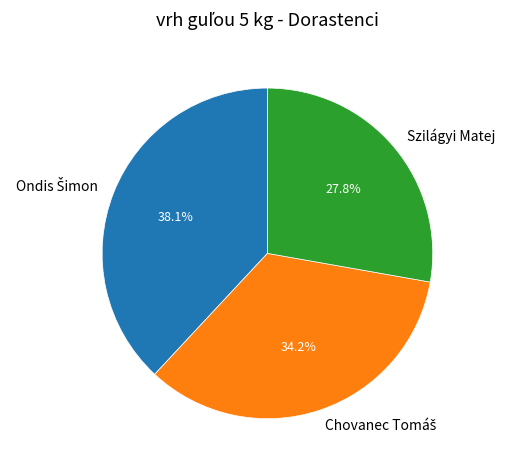

How much of the chart is everything except Szilágyi Matej?

72.2%